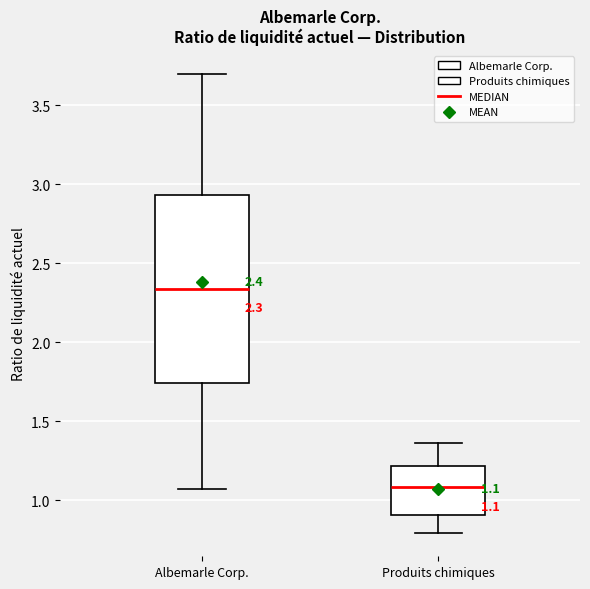

Which box's median line is the lowest?

Produits chimiques